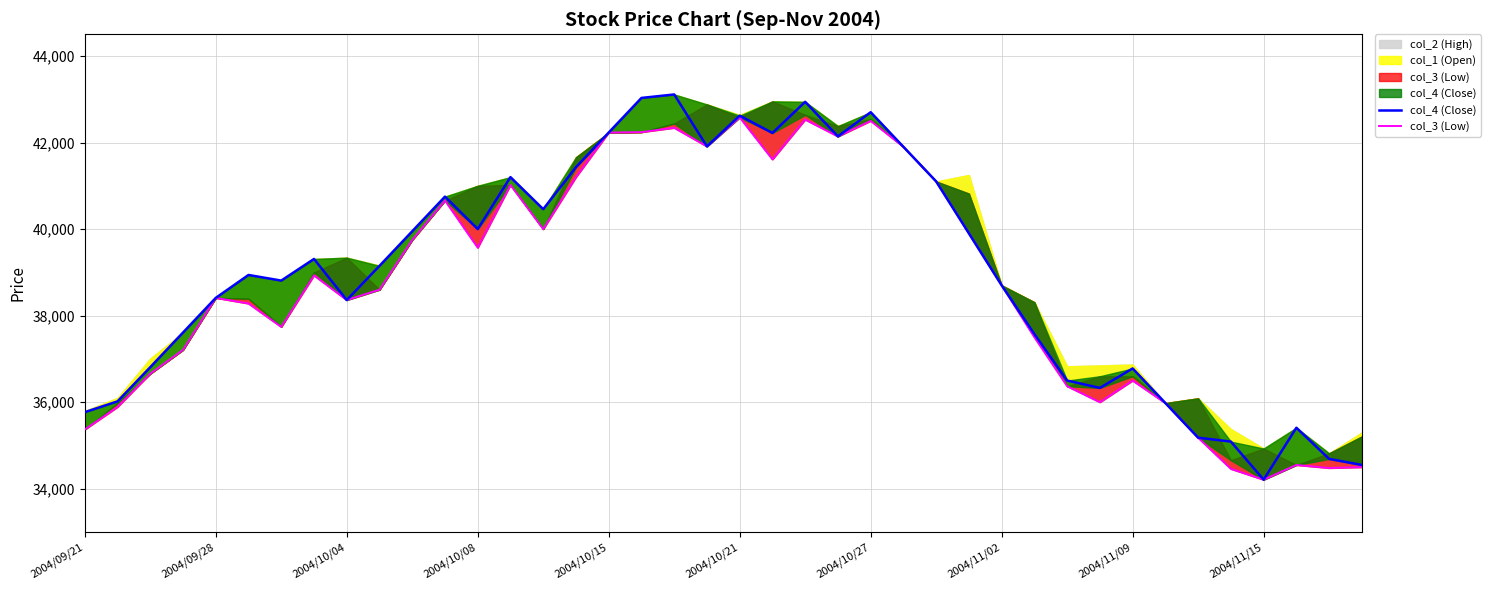

In col_4 (Close), how many points are lower than both neighbors (excluding endpoints)?

9